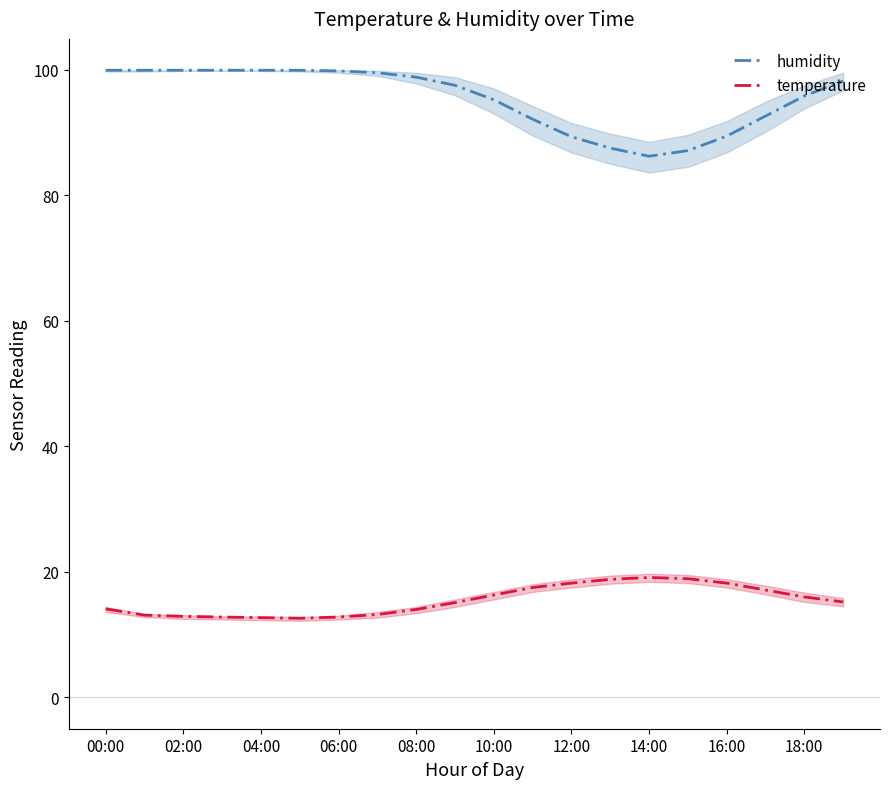

Reading right to left, extract all data points from this chart.

humidity: 98.2	95.8	92.6	89.4	87.1	86.2	87.5	89.3	92.1	95.2	97.5	98.8	99.5	99.8	99.9	99.9	99.9	99.9	99.9	99.9
temperature: 15.2	16.0	17.1	18.2	18.9	19.1	18.8	18.2	17.5	16.3	15.1	14.0	13.2	12.8	12.6	12.7	12.8	12.9	13.1	14.1